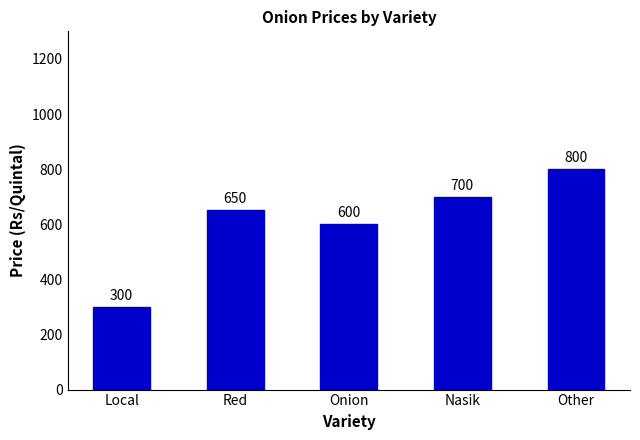

What position from the left is Local?

1